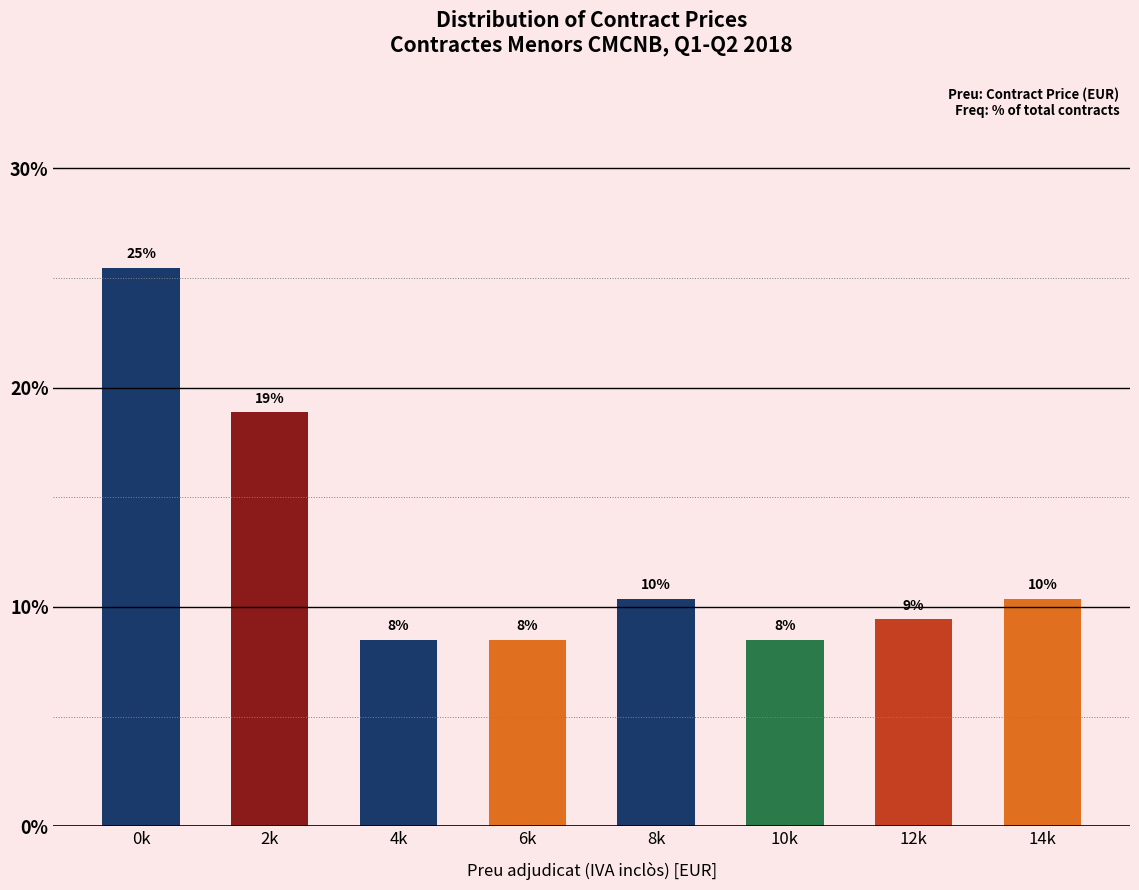

How many bars are there in total?

8